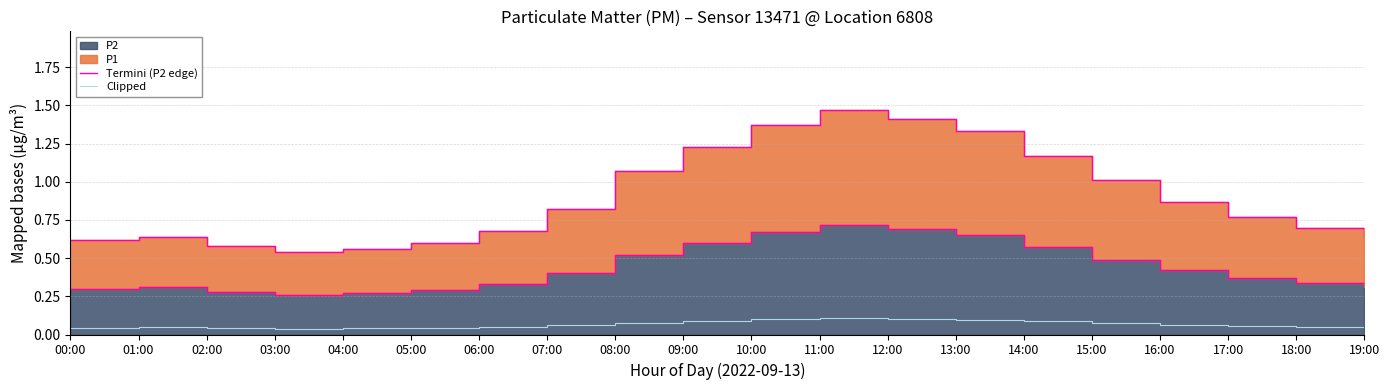

What position from the left is 04:00?

5